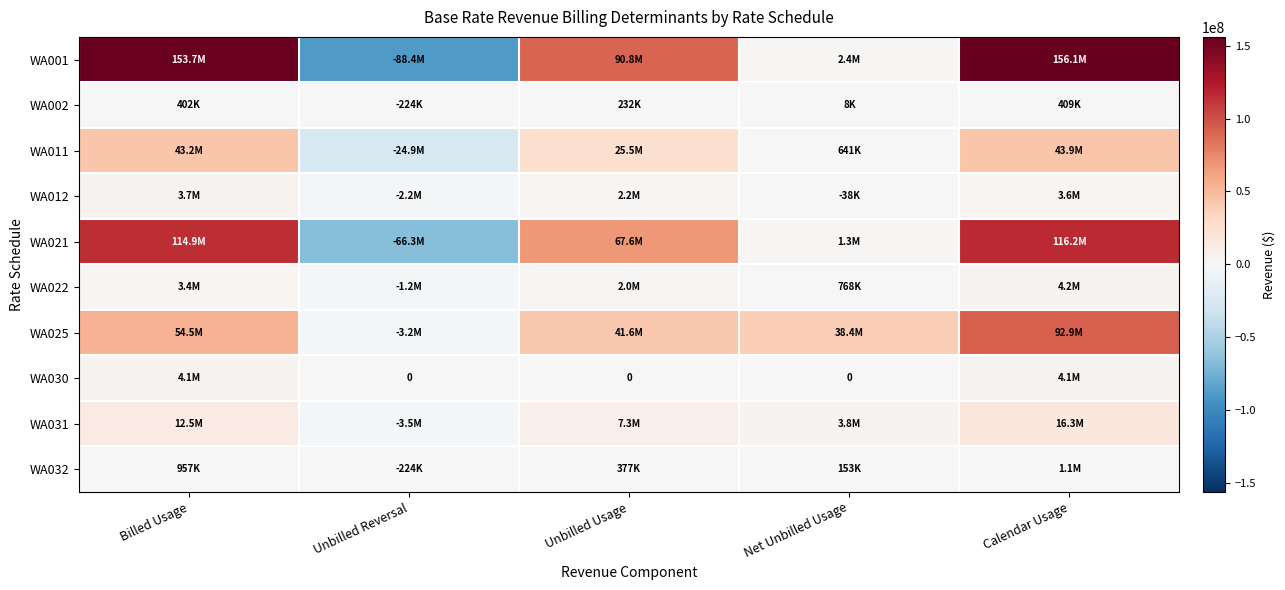

Between Net Unbilled Usage and Unbilled Reversal, which is larger?

Net Unbilled Usage